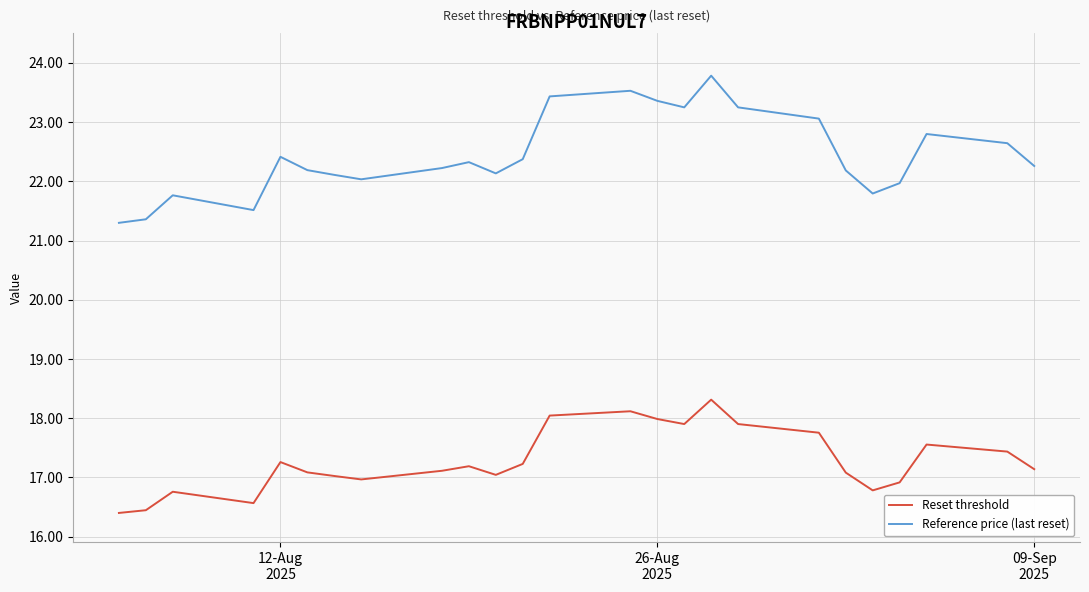

Rank the series by their maximum value, from highest to lowest.

Reference price (last reset), Reset threshold